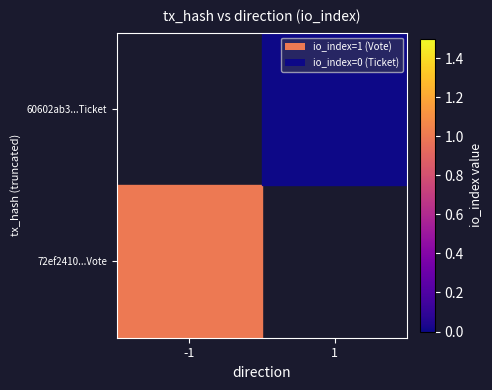

The 72ef2410...Vote series shows 1.0 at -1. True or false?

True